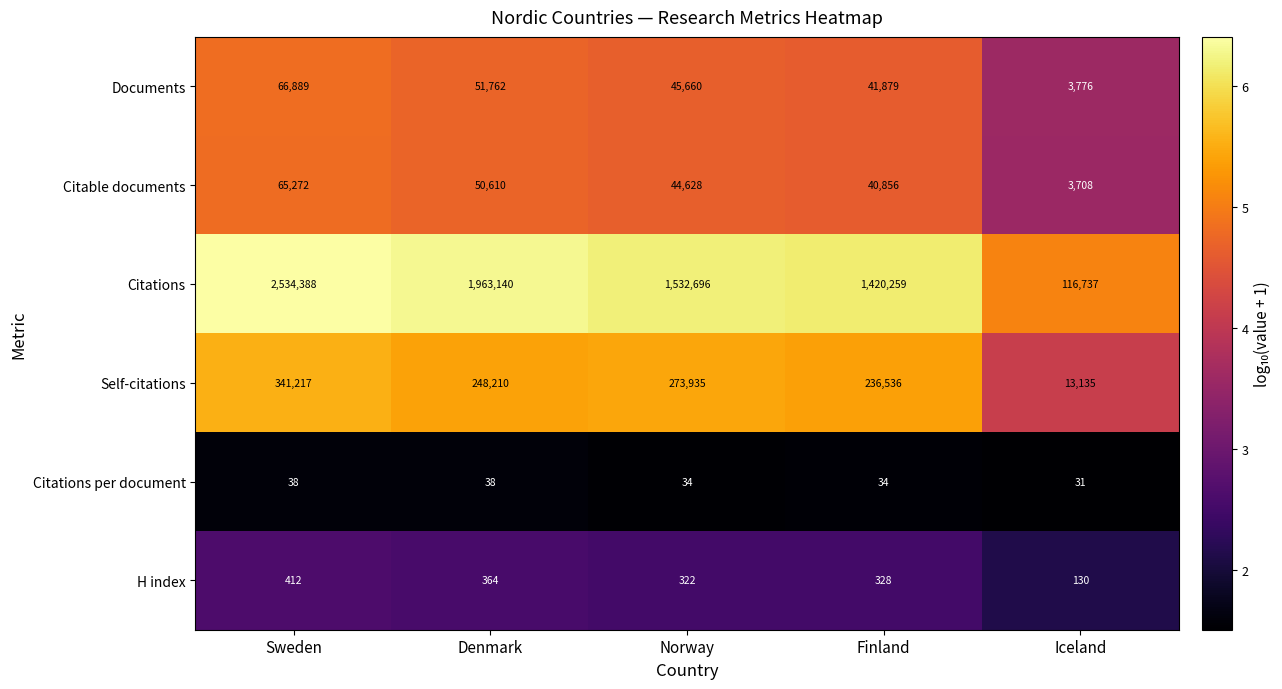

Which series has the widest spread of values?

Citations